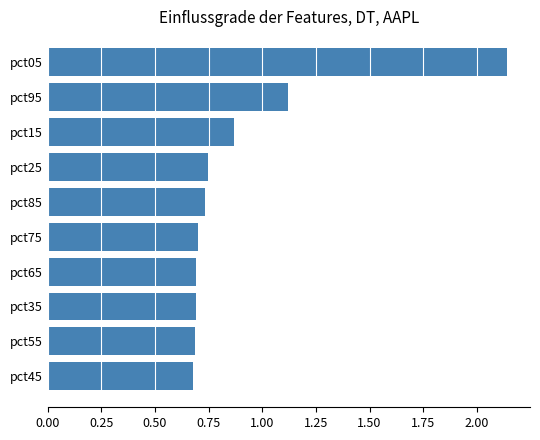

What value does the data have at pct95?

1.1